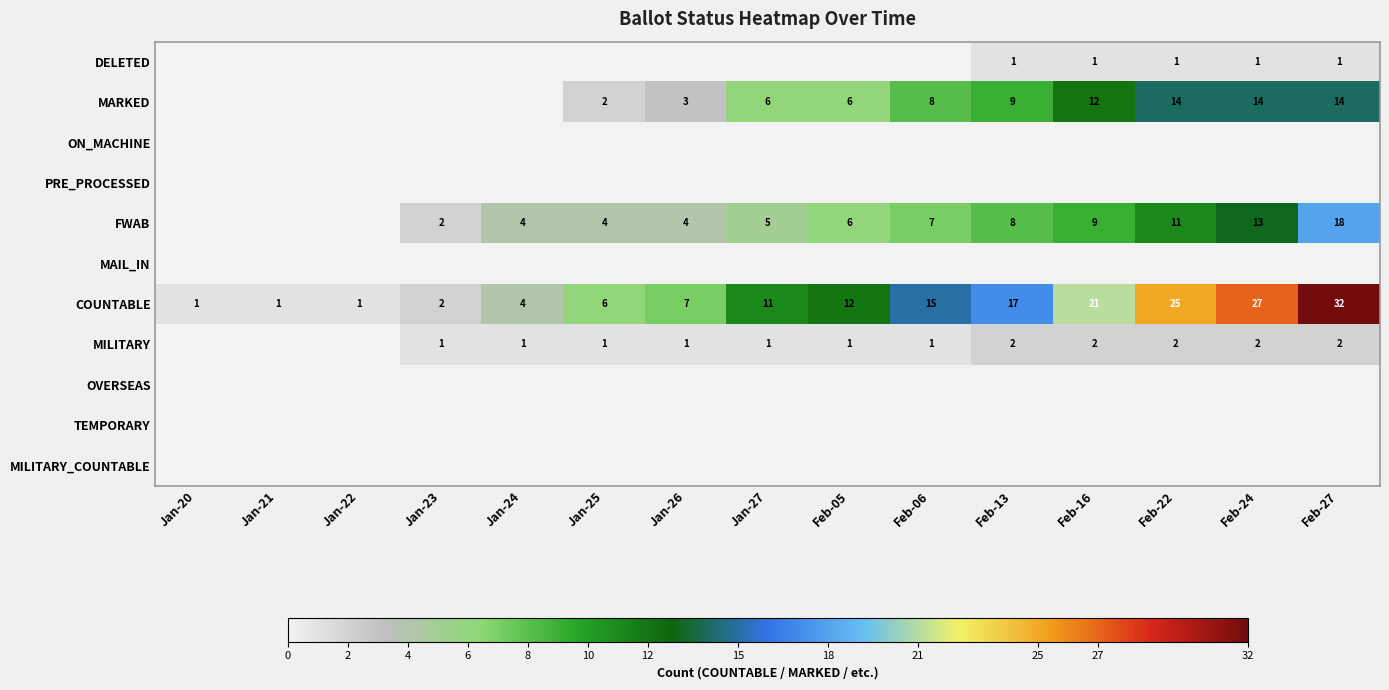

What is the lowest value of the COUNTABLE series?

1